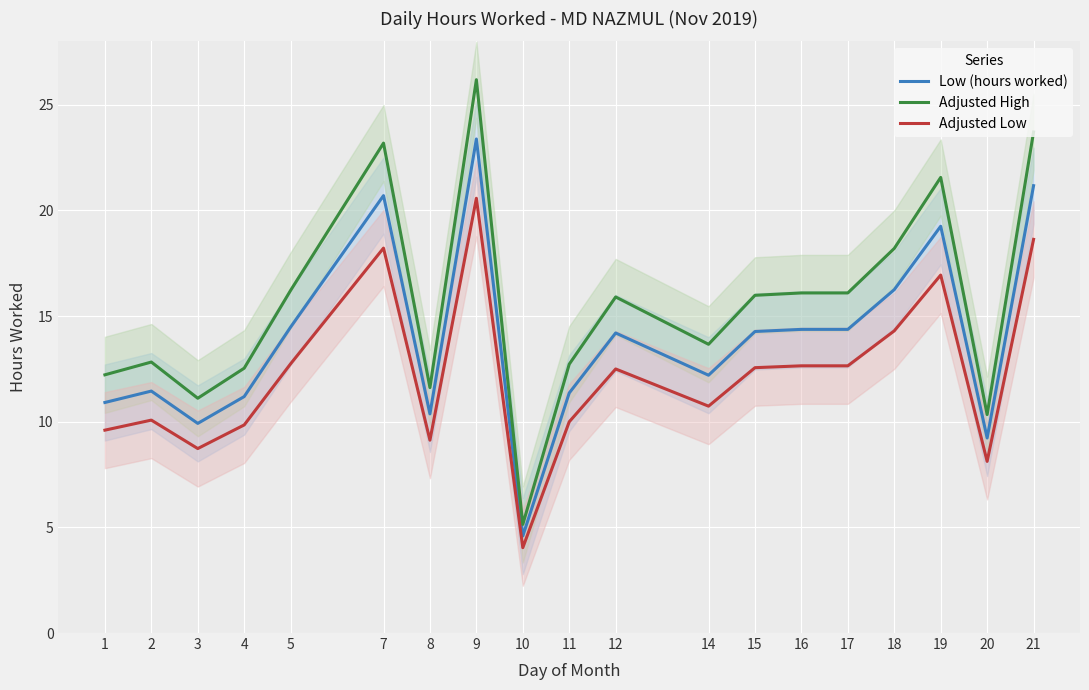

Is this an area chart (filled region under the line)?

No